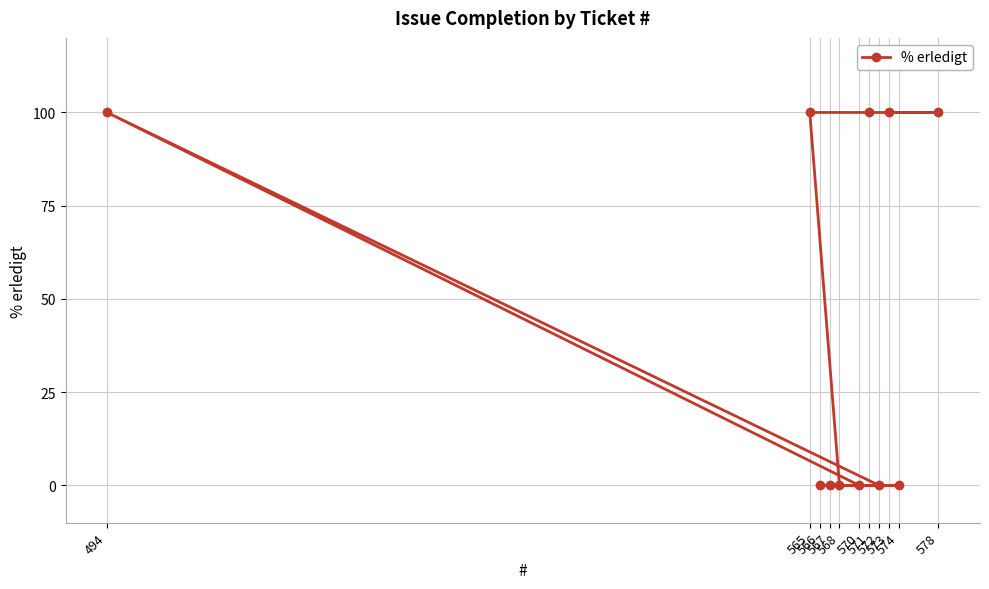

Reading left to right, transcribe all the data shown in this chart.

494=100	565=100	566=0	567=0	568=0	570=0	571=100	572=0	573=100	574=0	578=100